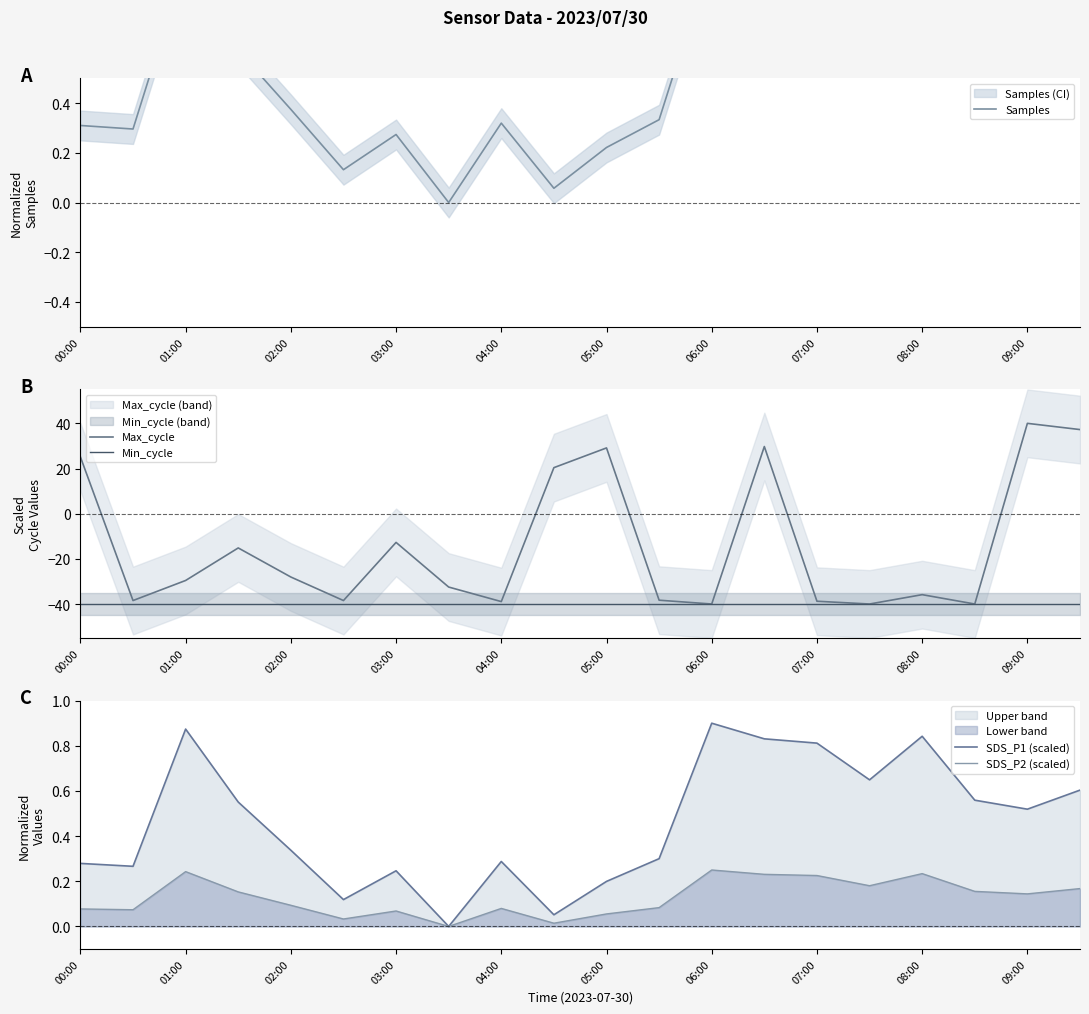

True or false: Max_cycle has a value of -38.8 at 07:00.

True